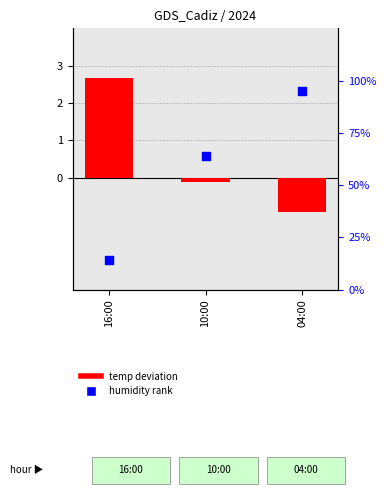

Which series contains the lowest Y value?

temp deviation